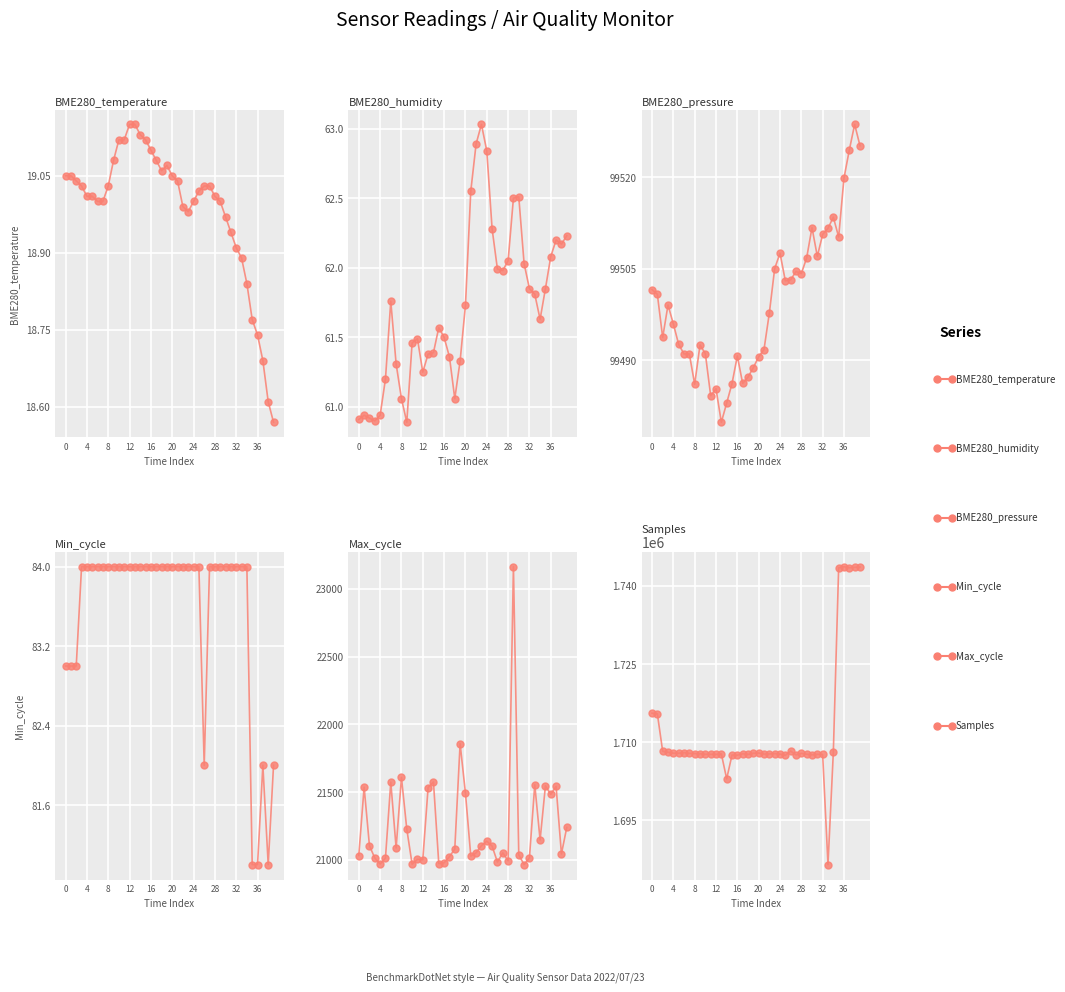

Reading left to right, extract all data points from this chart.

BME280_temperature: 19.1	19.1	19.0	19.0	19.0	19.0	19.0	19.0	19.0	19.1	19.1	19.1	19.1	19.1	19.1	19.1	19.1	19.1	19.1	19.1	19.1	19.0	19.0	19.0	19.0	19.0	19.0	19.0	19.0	19.0	19.0	18.9	18.9	18.9	18.8	18.8	18.7	18.7	18.6	18.6
BME280_humidity: 60.9	60.9	60.9	60.9	60.9	61.2	61.8	61.3	61.1	60.9	61.5	61.5	61.2	61.4	61.4	61.6	61.5	61.4	61.1	61.3	61.7	62.5	62.9	63.0	62.8	62.3	62.0	62.0	62.0	62.5	62.5	62.0	61.9	61.8	61.6	61.9	62.1	62.2	62.2	62.2
BME280_pressure: 99501.6	99500.8	99493.8	99499.1	99496.0	99492.6	99491.1	99491.1	99486.1	99492.5	99491.1	99484.2	99485.4	99479.9	99483.0	99486.2	99490.7	99486.2	99487.3	99488.8	99490.6	99491.8	99497.7	99505.0	99507.6	99503.0	99503.2	99504.6	99504.2	99506.8	99511.7	99507.0	99510.6	99511.6	99513.4	99510.2	99519.8	99524.4	99528.6	99525.1
Min_cycle: 83.0	83.0	83.0	84.0	84.0	84.0	84.0	84.0	84.0	84.0	84.0	84.0	84.0	84.0	84.0	84.0	84.0	84.0	84.0	84.0	84.0	84.0	84.0	84.0	84.0	84.0	82.0	84.0	84.0	84.0	84.0	84.0	84.0	84.0	84.0	81.0	81.0	82.0	81.0	82.0
Max_cycle: 21032.0	21537.0	21104.0	21014.0	20969.0	21013.0	21574.0	21088.0	21609.0	21227.0	20968.0	21004.0	21001.0	21534.0	21575.0	20973.0	20978.0	21024.0	21080.0	21858.0	21493.0	21028.0	21052.0	21105.0	21138.0	21101.0	20984.0	21052.0	20993.0	23164.0	21037.0	20965.0	21016.0	21554.0	21147.0	21547.0	21483.0	21542.0	21044.0	21239.0
Samples: 1715558.0	1715425.0	1708235.0	1708044.0	1707866.0	1707863.0	1707962.0	1707819.0	1707792.0	1707758.0	1707653.0	1707647.0	1707628.0	1707732.0	1702936.0	1707513.0	1707482.0	1707755.0	1707631.0	1707852.0	1707894.0	1707690.0	1707720.0	1707783.0	1707682.0	1707464.0	1708271.0	1707536.0	1707831.0	1707659.0	1707546.0	1707640.0	1707625.0	1686452.0	1707999.0	1743490.0	1743695.0	1743503.0	1743582.0	1743628.0